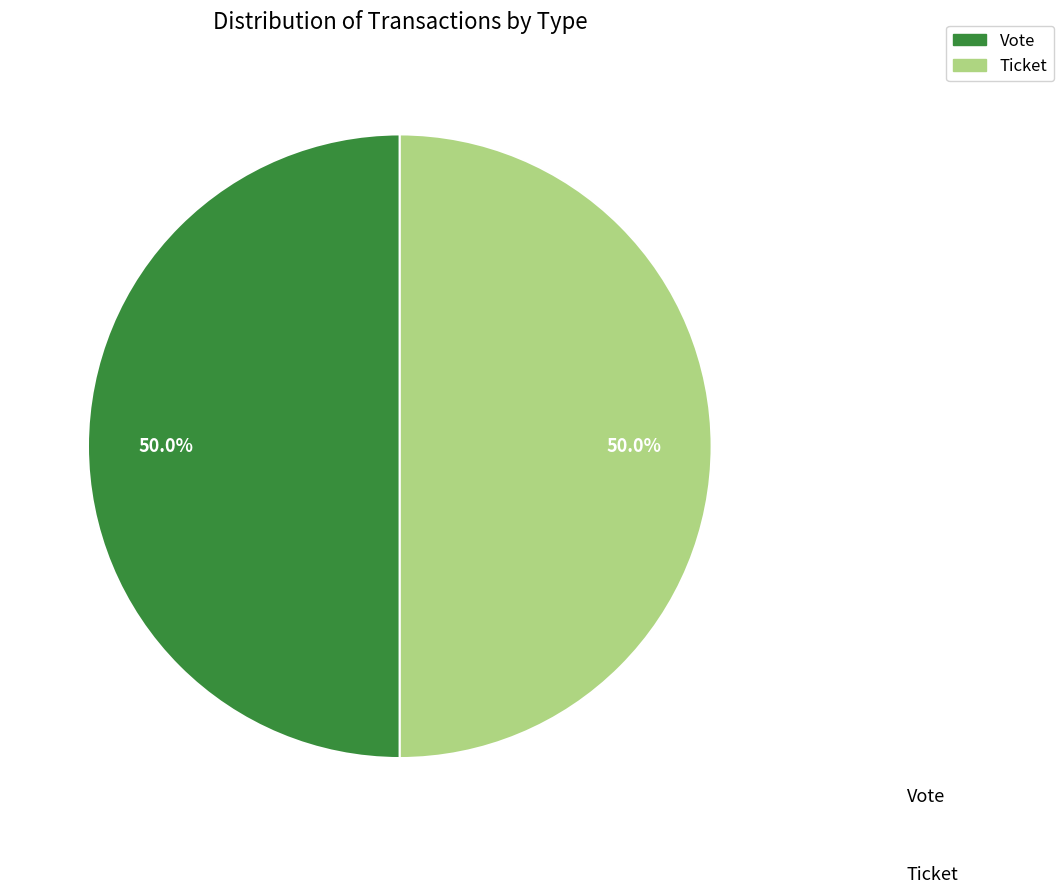

What is the ratio of the value at Ticket to the value at Vote?

1.0